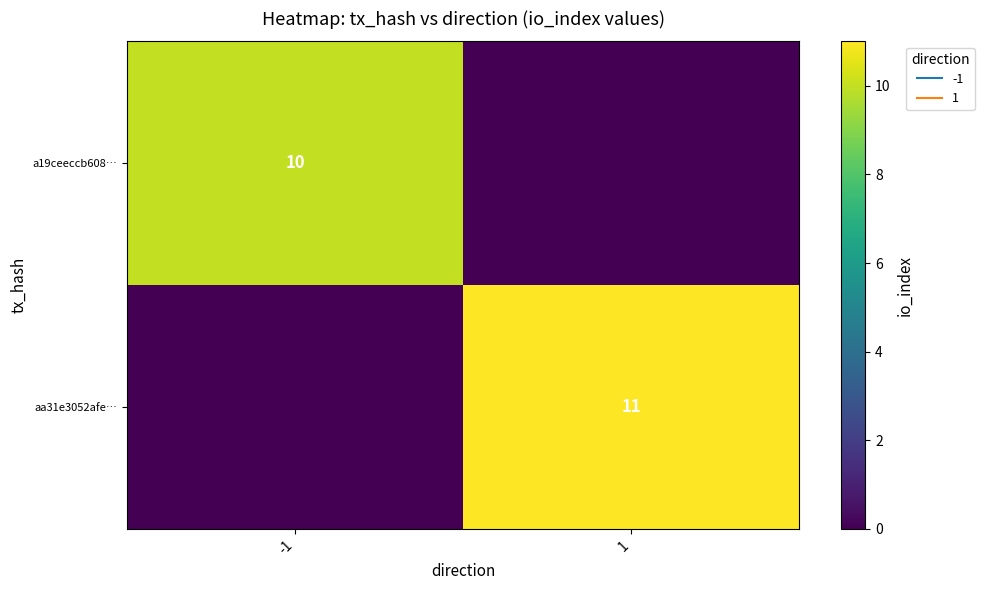

True or false: a19ceeccb608… has a value of 0 at 1.

True